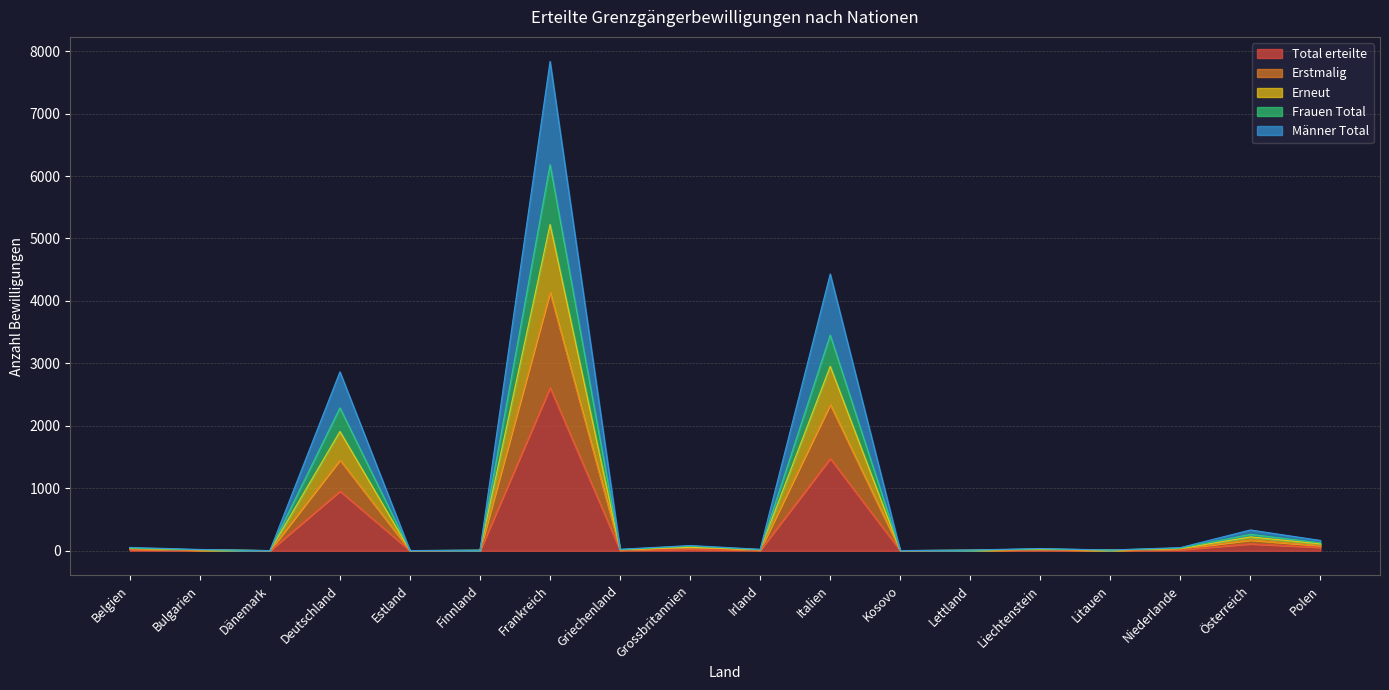

What is the difference between the highest and lowest values at Deutschland?

1910